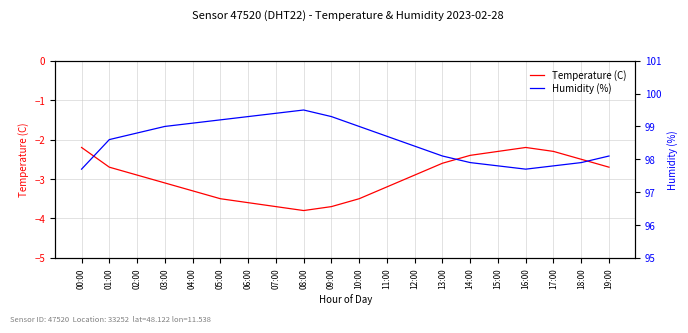

Reading left to right, list all the values displayed in this chart.

Temperature (C): 00:00=-2.2	01:00=-2.7	02:00=-2.9	03:00=-3.1	04:00=-3.3	05:00=-3.5	06:00=-3.6	07:00=-3.7	08:00=-3.8	09:00=-3.7	10:00=-3.5	11:00=-3.2	12:00=-2.9	13:00=-2.6	14:00=-2.4	15:00=-2.3	16:00=-2.2	17:00=-2.3	18:00=-2.5	19:00=-2.7
Humidity (%): 00:00=97.7	01:00=98.6	02:00=98.8	03:00=99.0	04:00=99.1	05:00=99.2	06:00=99.3	07:00=99.4	08:00=99.5	09:00=99.3	10:00=99.0	11:00=98.7	12:00=98.4	13:00=98.1	14:00=97.9	15:00=97.8	16:00=97.7	17:00=97.8	18:00=97.9	19:00=98.1